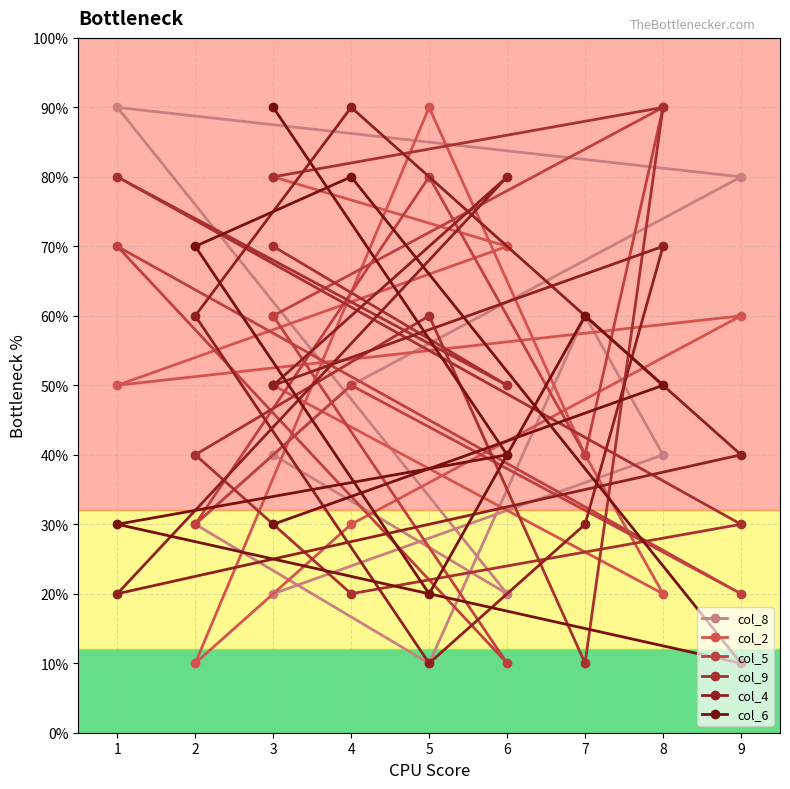

What are all the series names shown in the legend?

col_8, col_2, col_5, col_9, col_4, col_6